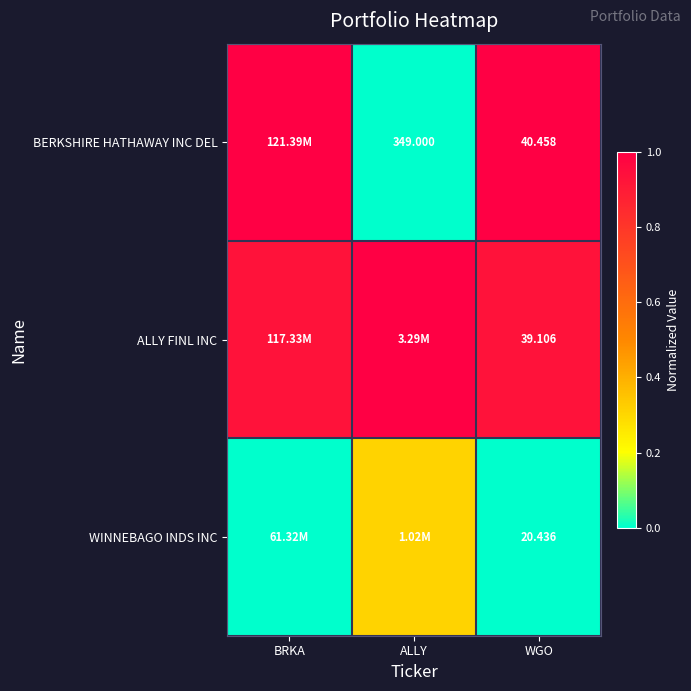

Rank the series at WGO from lowest to highest value.

WINNEBAGO INDS INC, ALLY FINL INC, BERKSHIRE HATHAWAY INC DEL